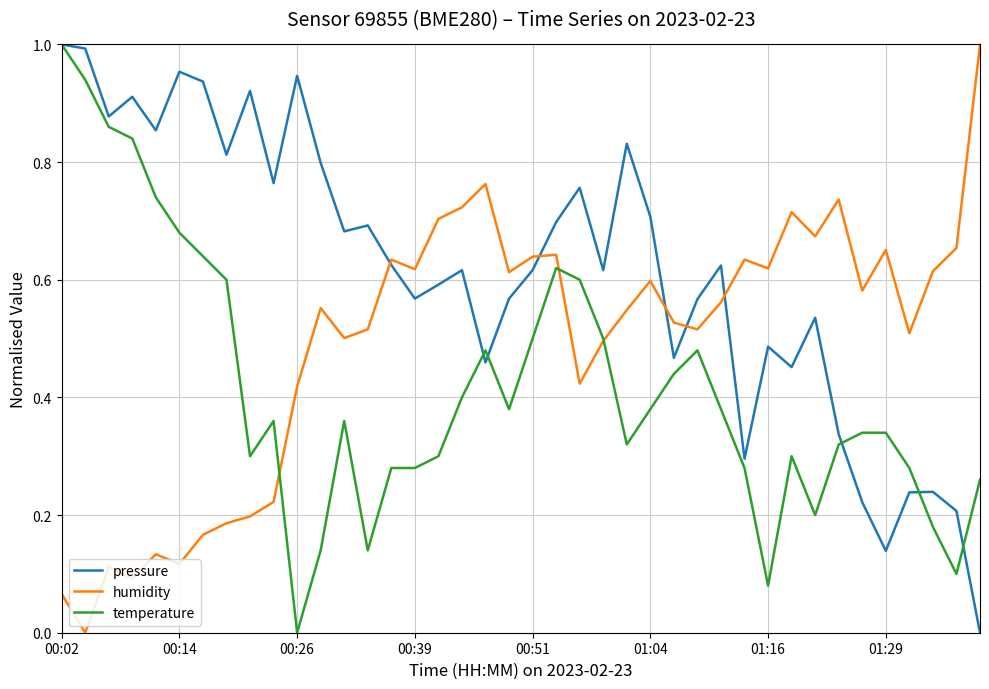

List the series in order of their overall mean, lowest first.

temperature, humidity, pressure